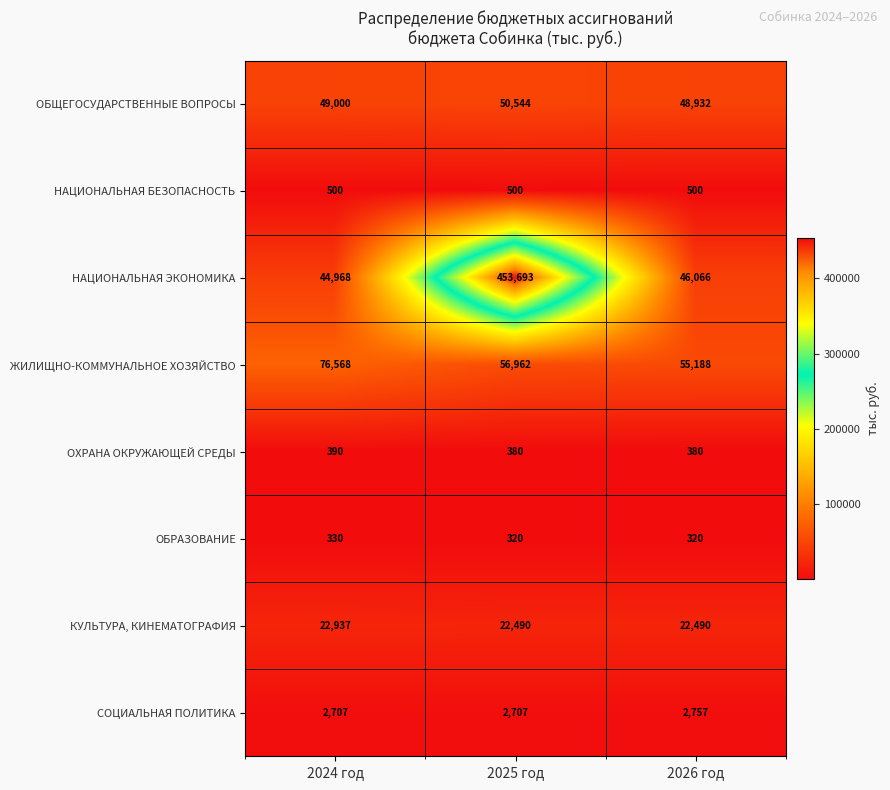

The value of НАЦИОНАЛЬНАЯ БЕЗОПАСНОСТЬ at 2024 год is 743. True or false?

False